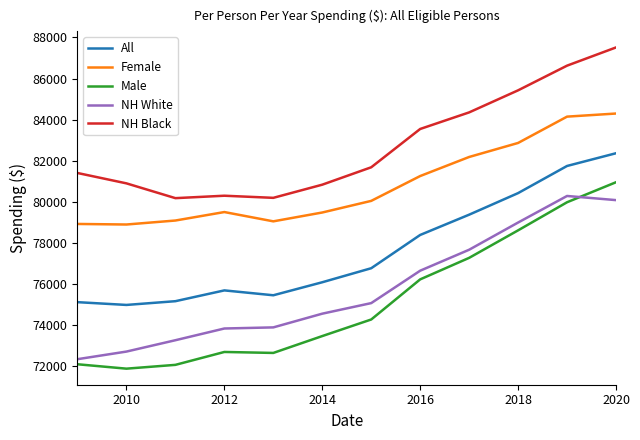

True or false: NH Black and All cross at least once.

False